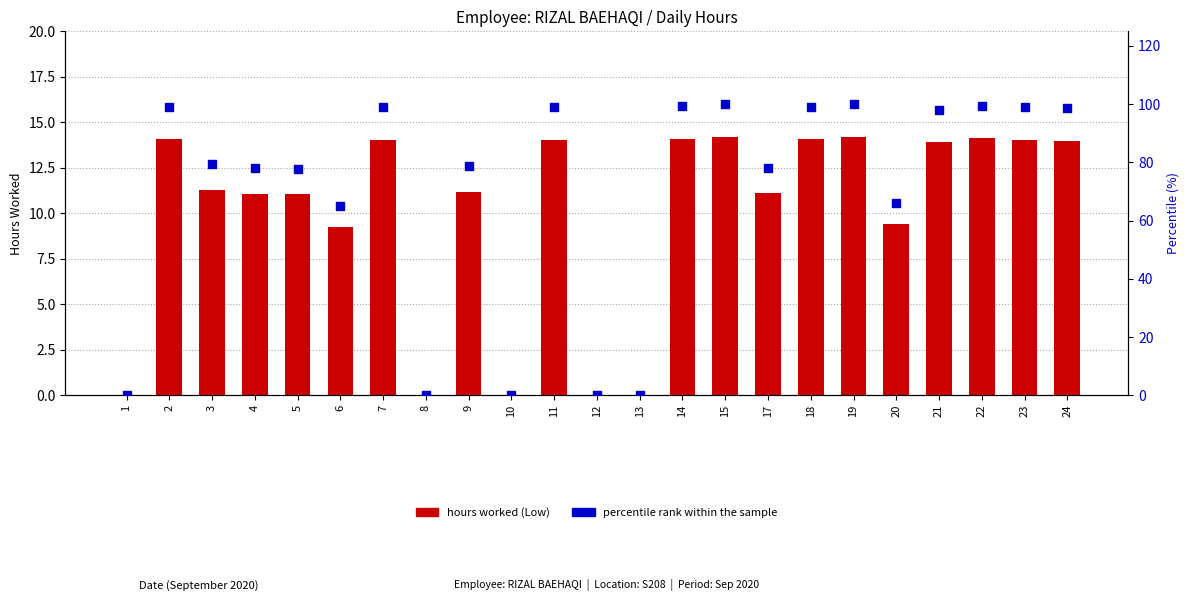

What are all the series names shown in the legend?

hours worked (Low), percentile rank within the sample